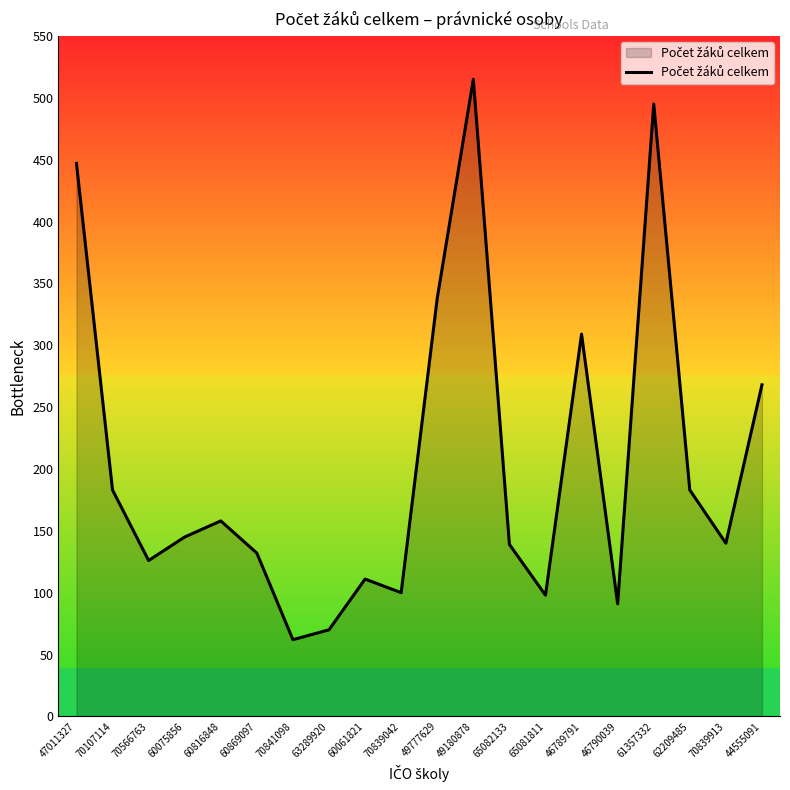

How many distinct data groups are displayed?

1